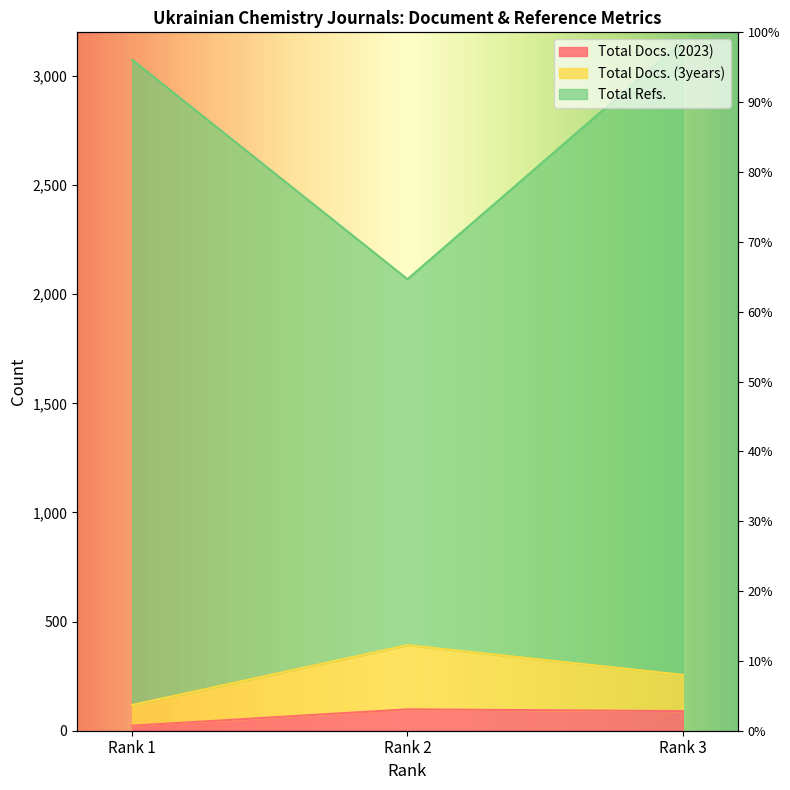

Count the Total Docs. (3years) values in the range 118 to 392.

3